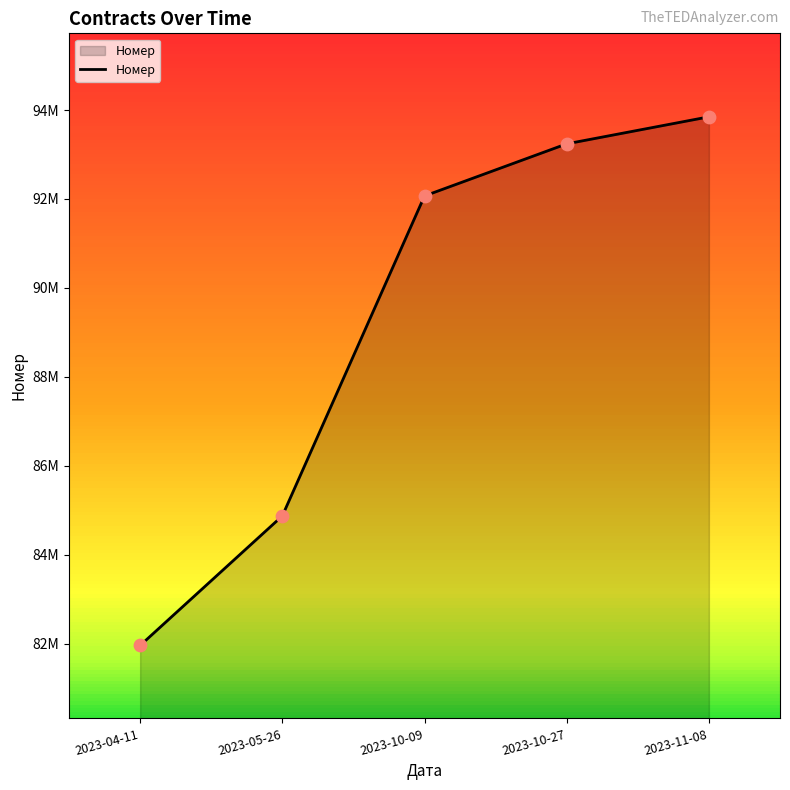

Which has a higher value, 2023-10-27 or 2023-05-26?

2023-10-27